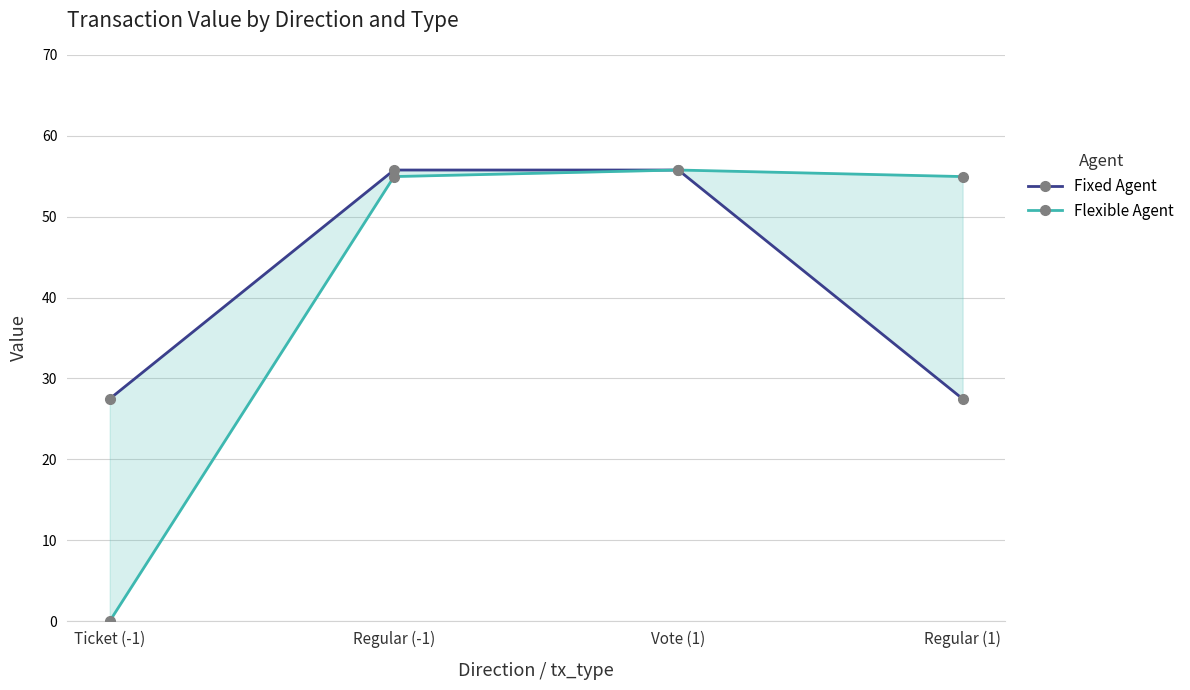

Where is Fixed Agent nearest to the value 41?

Ticket (-1)